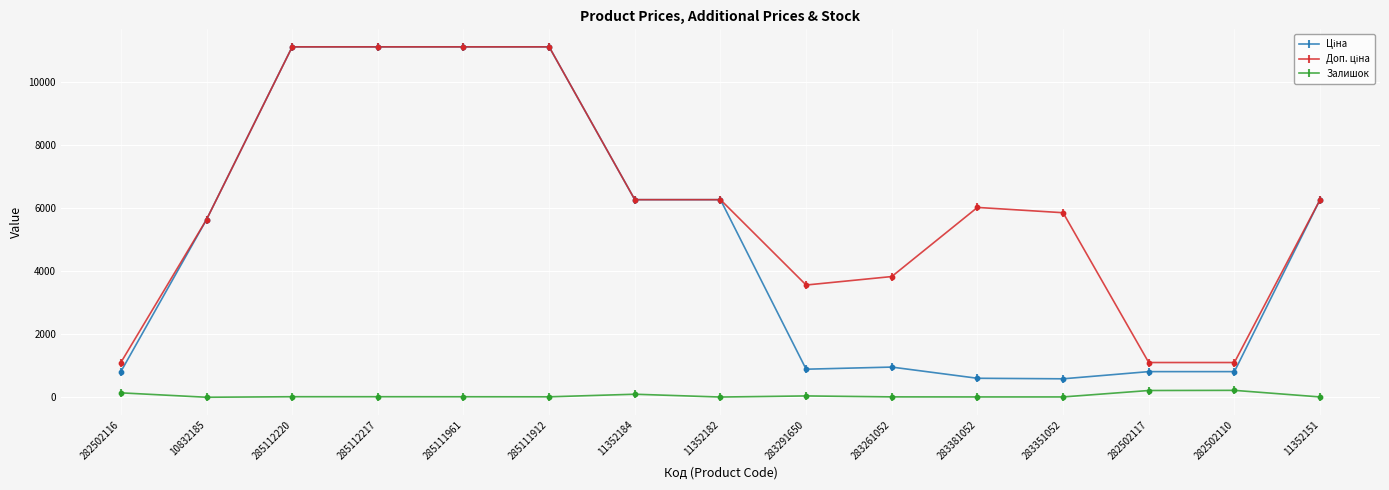

True or false: Залишок has a value of 10.0 at 11352151.

True